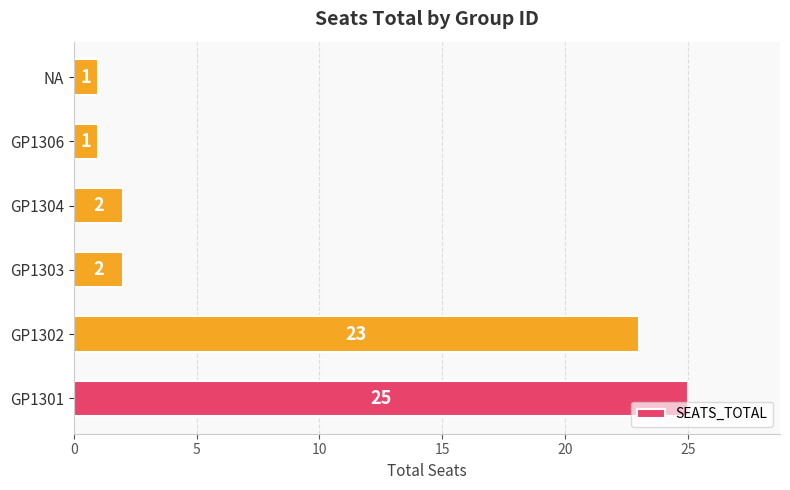

The value at GP1302 is 23. True or false?

True